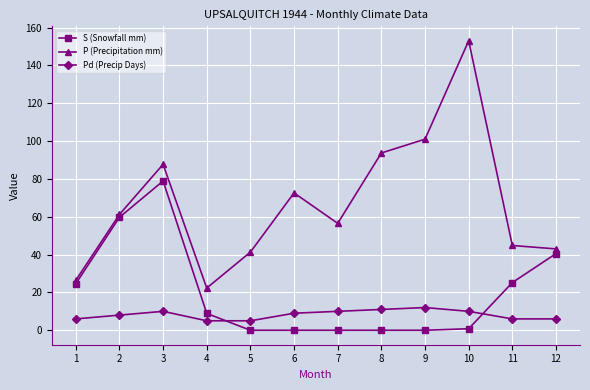

Rank the series at 6 from lowest to highest value.

S (Snowfall mm), Pd (Precip Days), P (Precipitation mm)